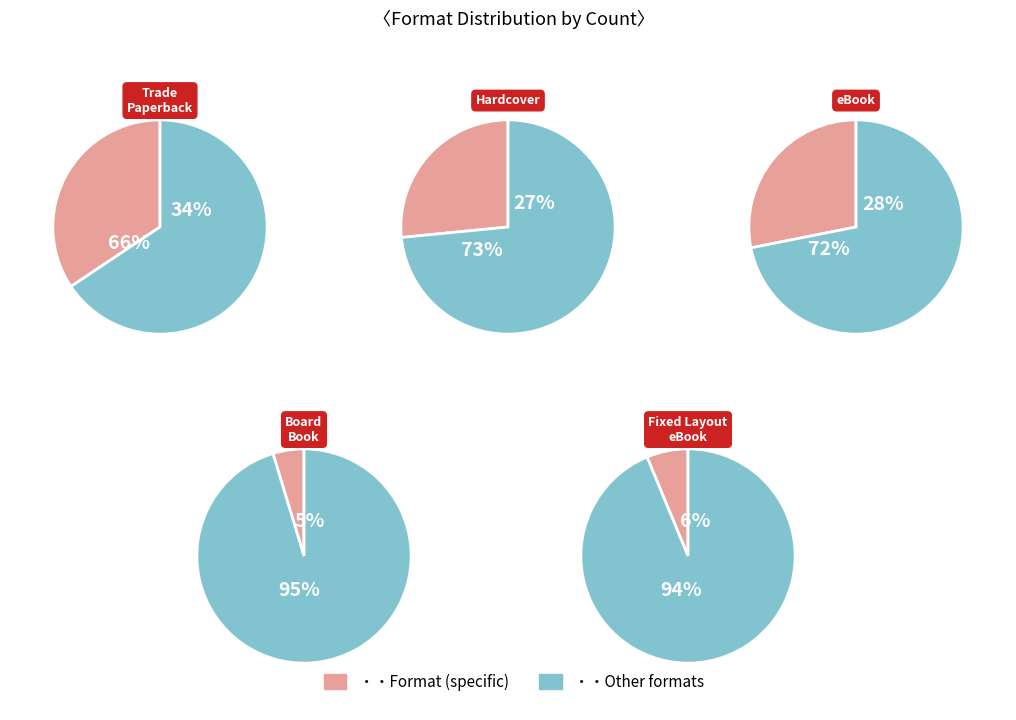

The Fixed Layout eBook slice represents 13% of the pie. True or false?

False